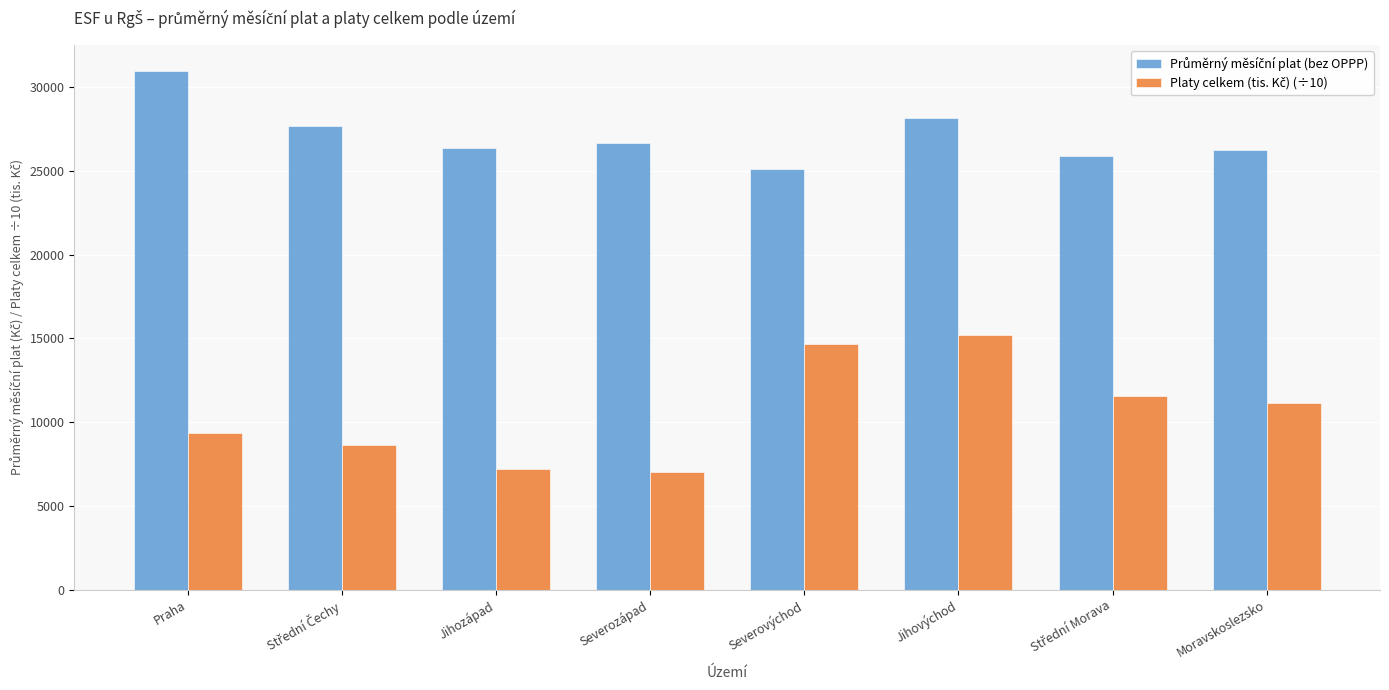

What is the spread (max minus min) of values at Jihovýchod?

12981.2